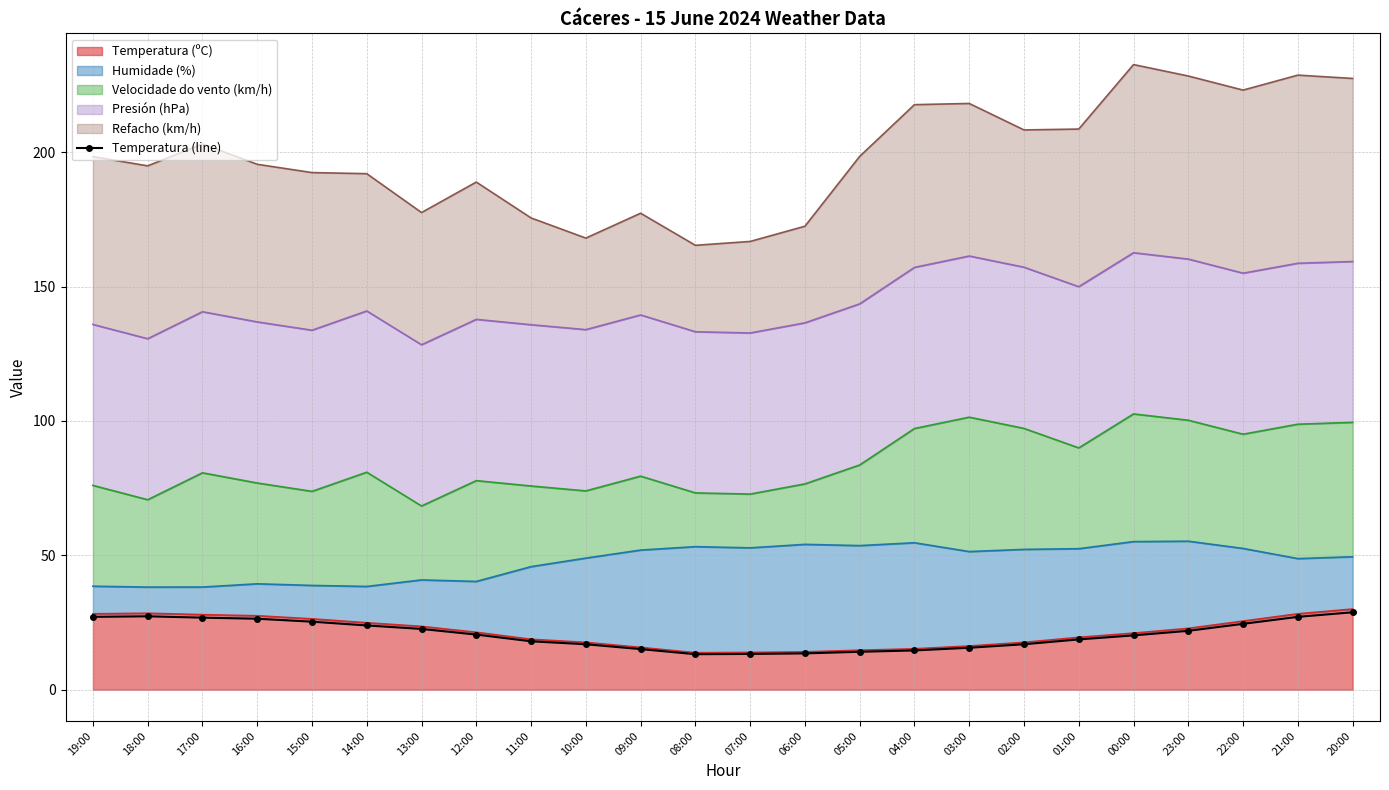

Reading right to left, extract all data points from this chart.

20:00=28.8	21:00=27.1	22:00=24.5	23:00=21.9	00:00=20.2	01:00=18.7	02:00=16.9	03:00=15.6	04:00=14.6	05:00=14.1	06:00=13.5	07:00=13.3	08:00=13.2	09:00=15.1	10:00=16.9	11:00=18.0	12:00=20.5	13:00=22.6	14:00=23.9	15:00=25.3	16:00=26.4	17:00=26.8	18:00=27.3	19:00=27.1